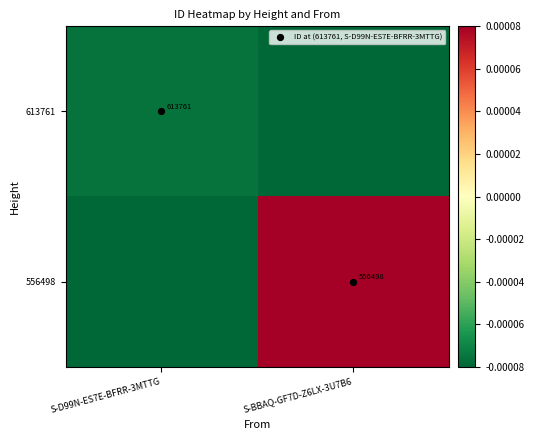

List the series in order of their overall mean, highest first.

556498, 613761